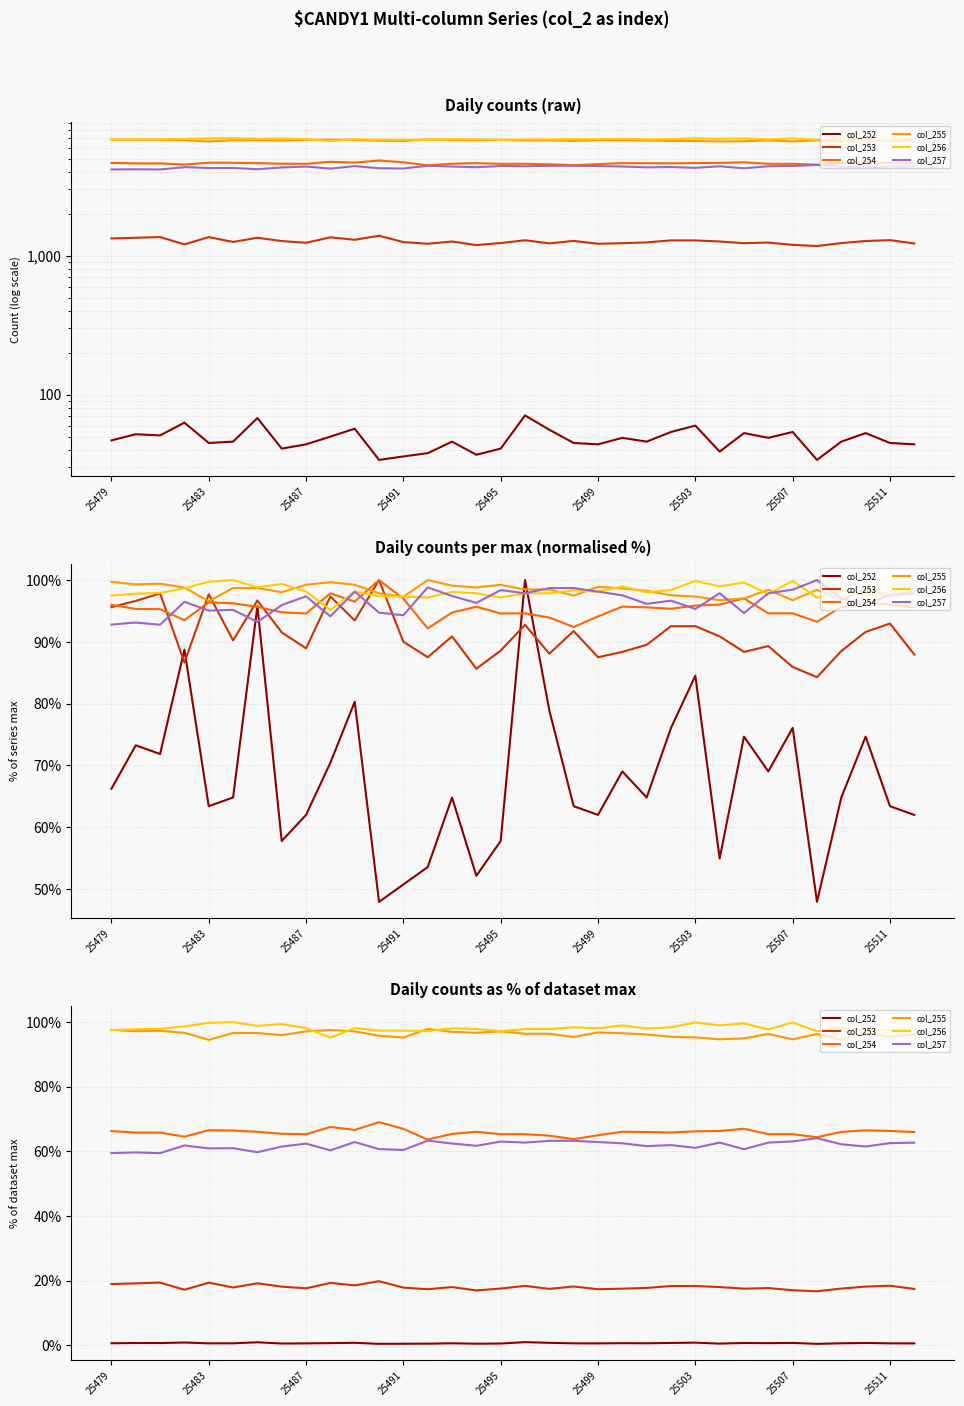

Read the col_252 value at 31.

0.8